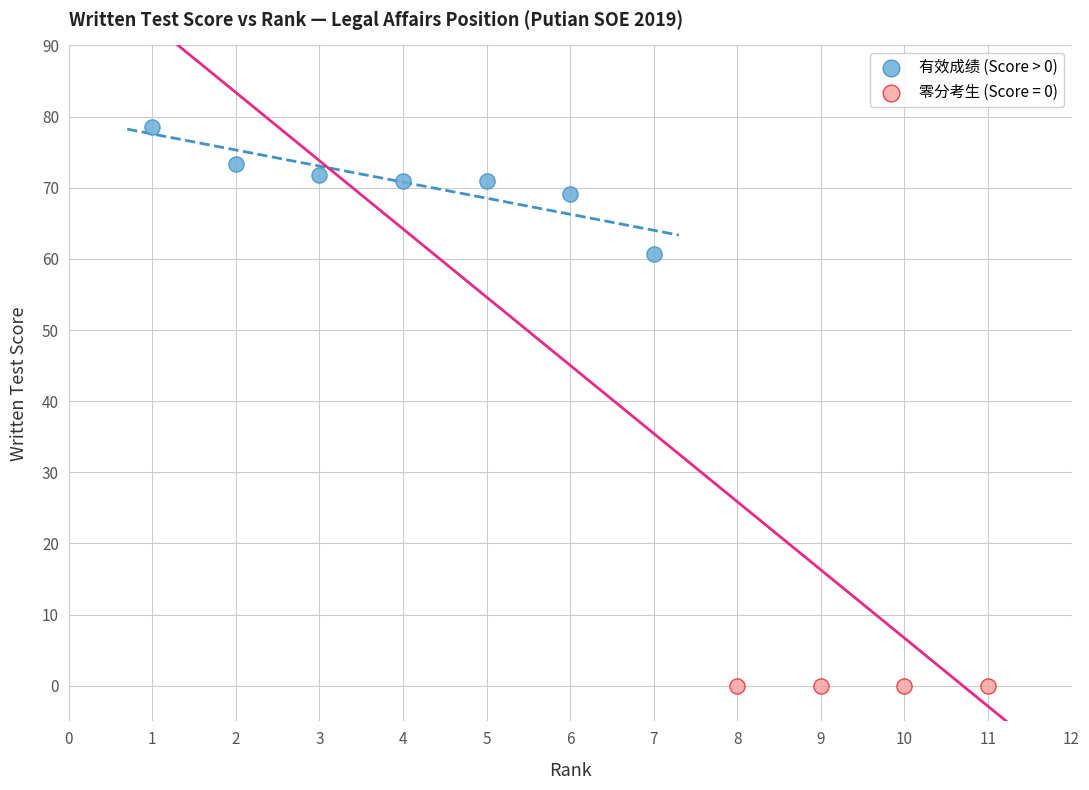

Which series reaches the maximum Y coordinate?

有效成绩 (Score > 0)